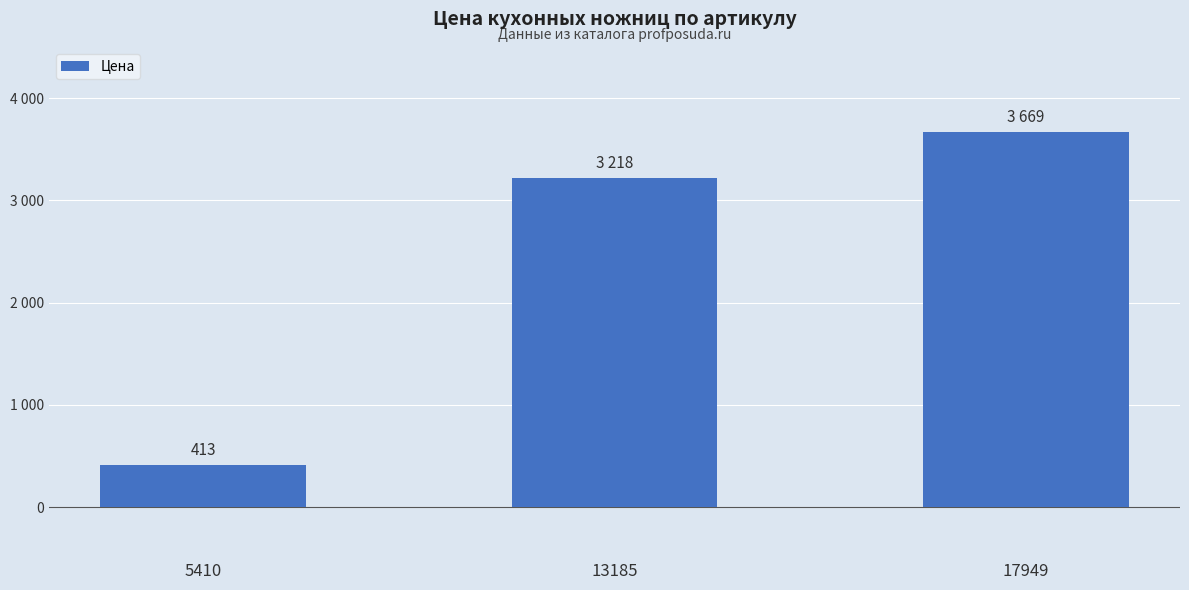

What is the value of the 3rd bar from the left?

3669